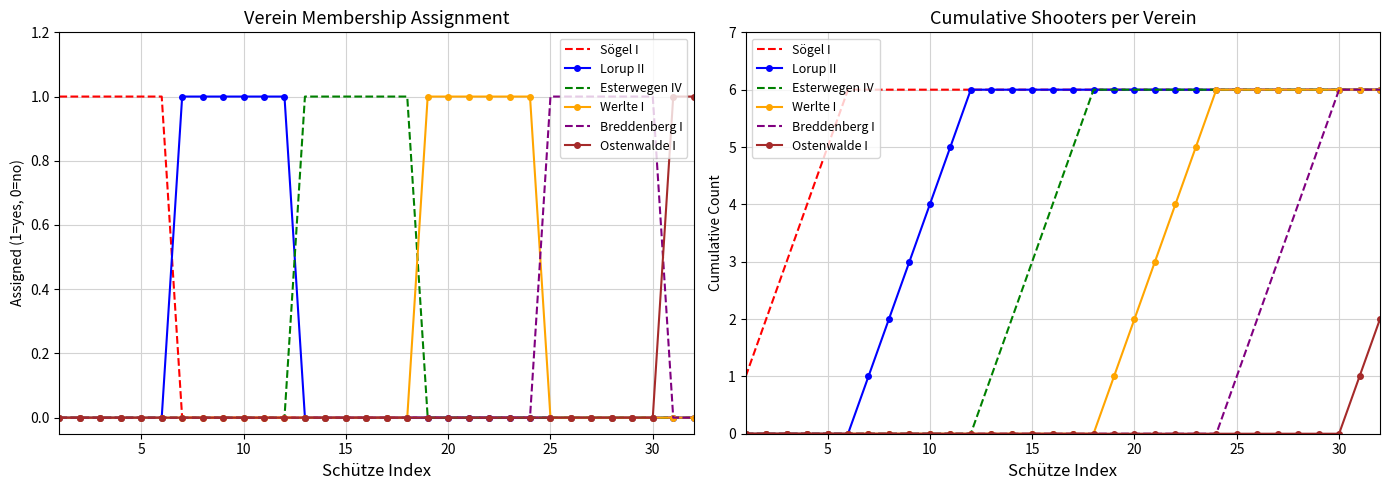

The Werlte I series shows 6 at 30. True or false?

True